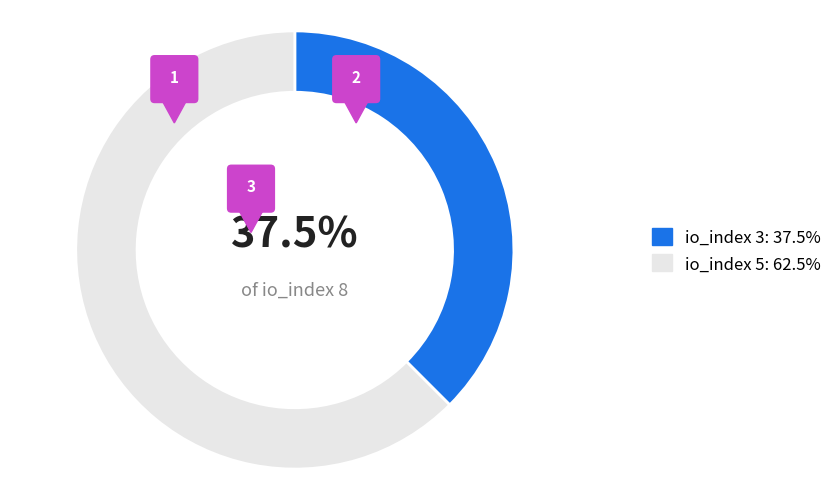

To the nearest percent, what is the combined percentage of io_index=5 and io_index=3?

100%